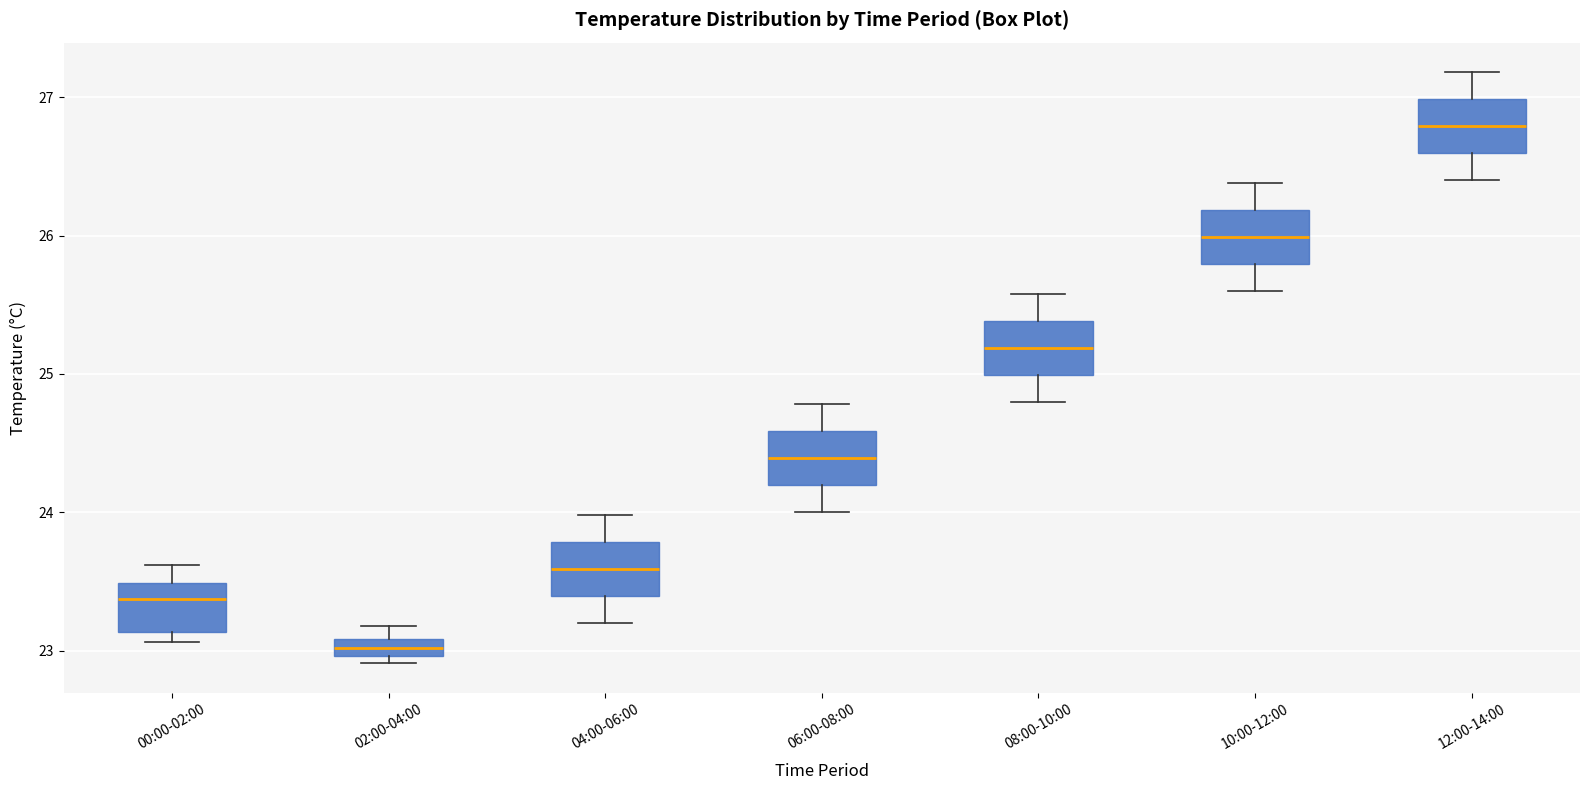

Where does the lower whisker of the box for 12:00-14:00 end on the y-axis? The values are not printed on the chart, so give them approximately, as read against the axis.

26.4